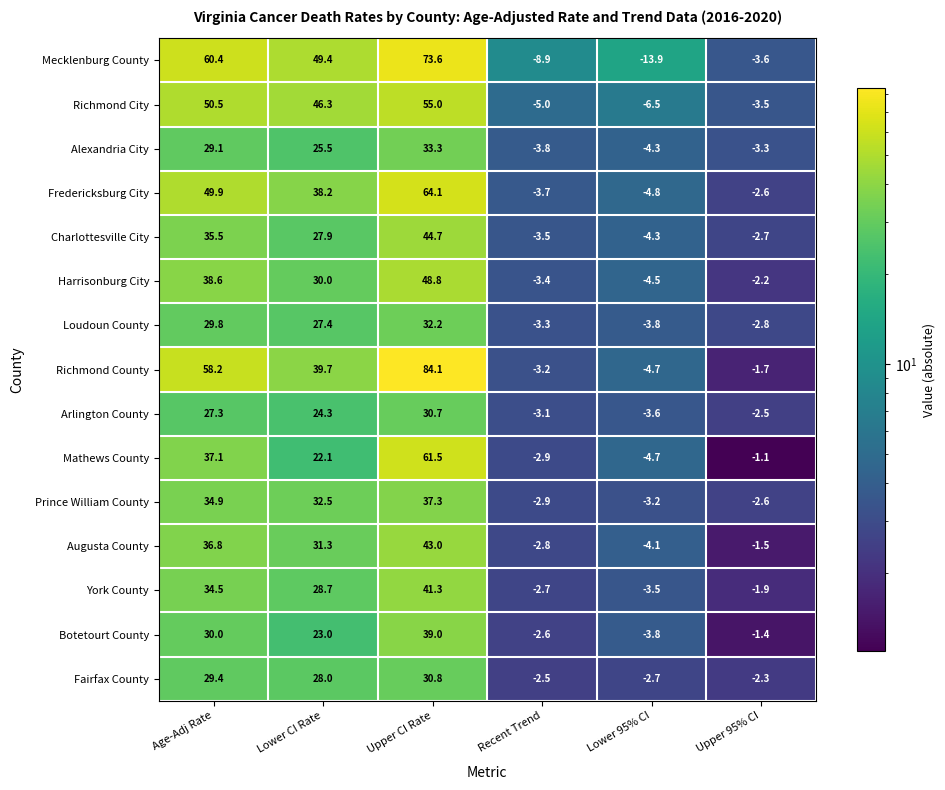

What is the average value of the Harrisonburg City series?

17.9